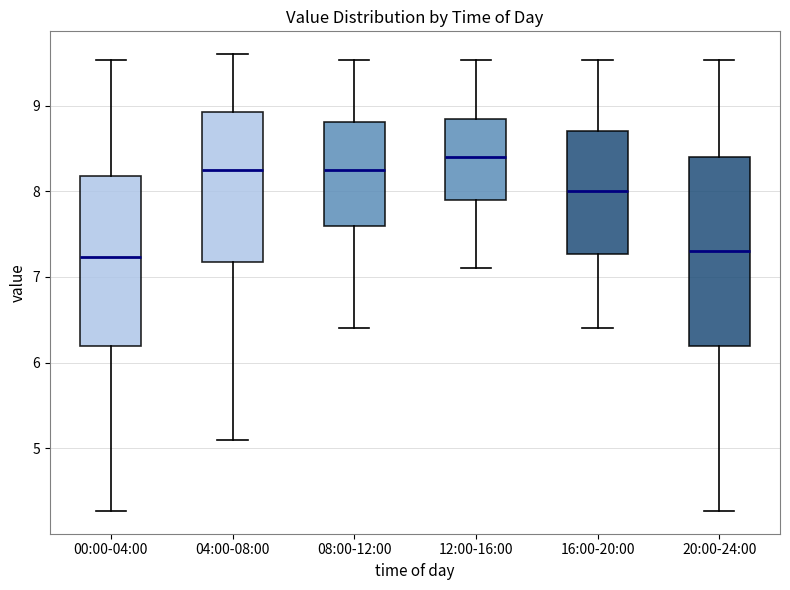

Reading left to right, transcribe this box plot: for each box, give where its median line is, the range the box spans, and where its two whiskers end, as read against the y-axis. The values are not printed on the chart, so give them approximately, as read against the axis.

00:00-04:00: median 7.2, box 6.2 to 8.2, whiskers 4.3 to 9.5
04:00-08:00: median 8.3, box 7.2 to 8.9, whiskers 5.1 to 9.6
08:00-12:00: median 8.3, box 7.6 to 8.8, whiskers 6.4 to 9.5
12:00-16:00: median 8.4, box 7.9 to 8.8, whiskers 7.1 to 9.5
16:00-20:00: median 8.0, box 7.3 to 8.7, whiskers 6.4 to 9.5
20:00-24:00: median 7.3, box 6.2 to 8.4, whiskers 4.3 to 9.5